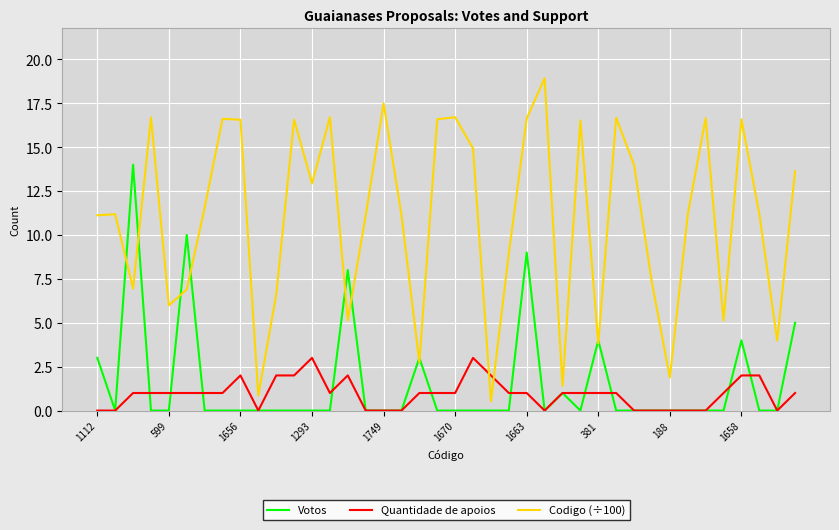

True or false: Quantidade de apoios and Codigo (÷100) intersect in this chart.

True